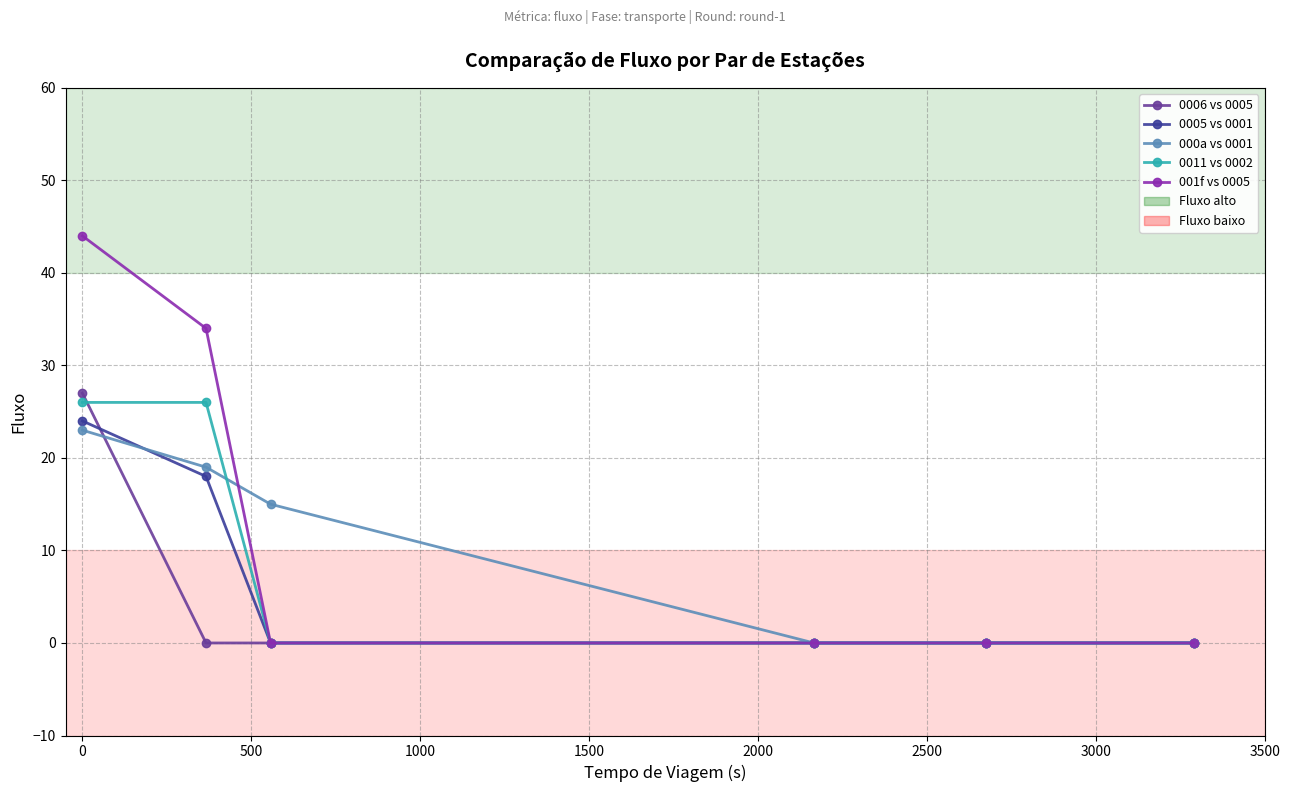

Rank the series by their maximum value, from lowest to highest.

000a vs 0001, 0005 vs 0001, 0011 vs 0002, 0006 vs 0005, 001f vs 0005